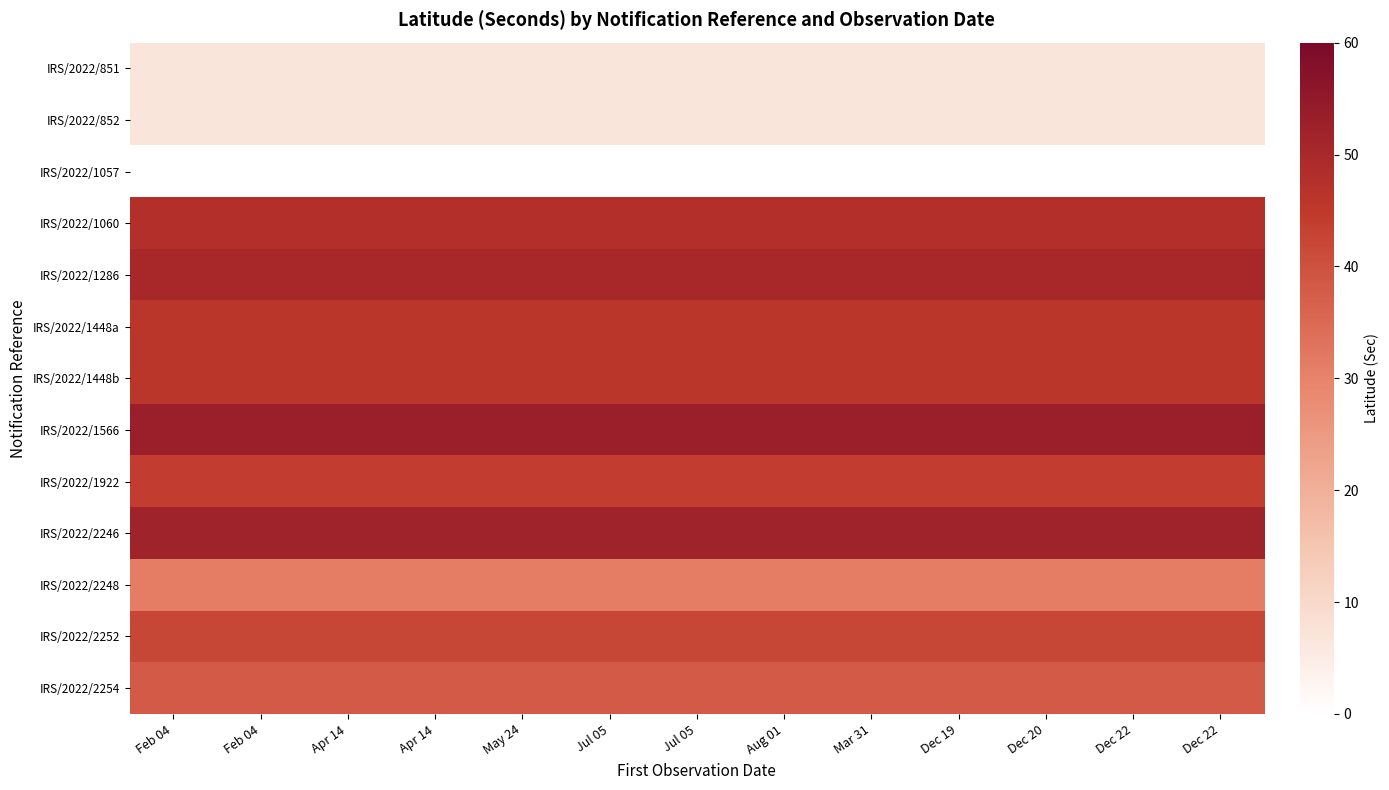

How many categories are shown in the chart?

13